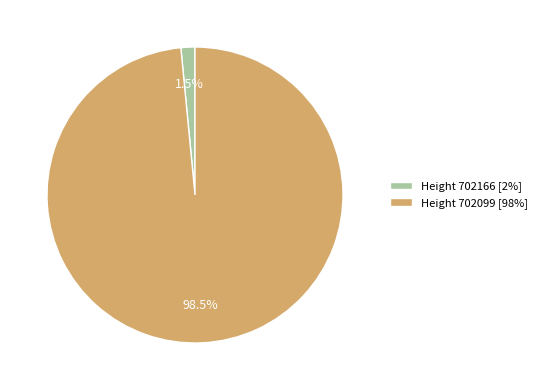

Which category has the biggest portion of the pie?

Height 702099 [98%]